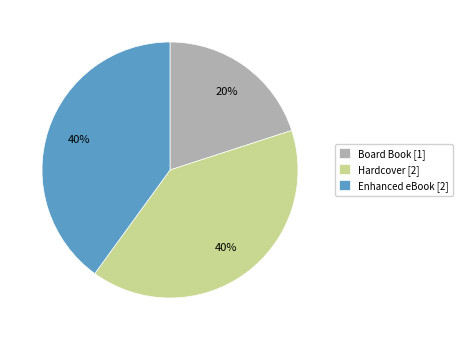

What is the smallest slice in the pie chart?

Board Book